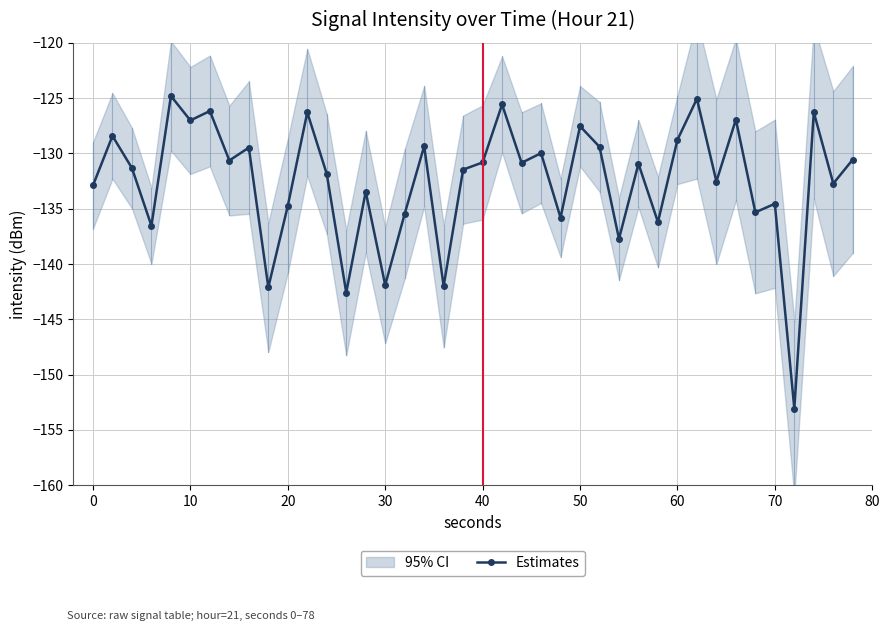

True or false: Estimates has more than 1 points higher than both neighbors.

True